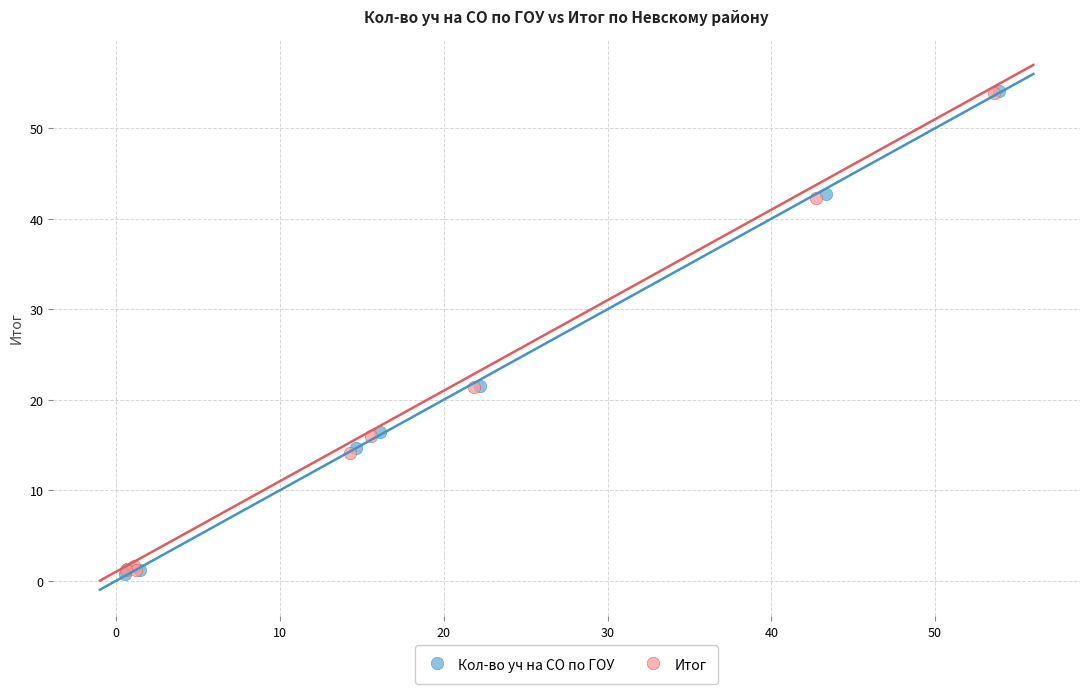

Which series has the widest spread of Y values?

Кол-во уч на СО по ГОУ